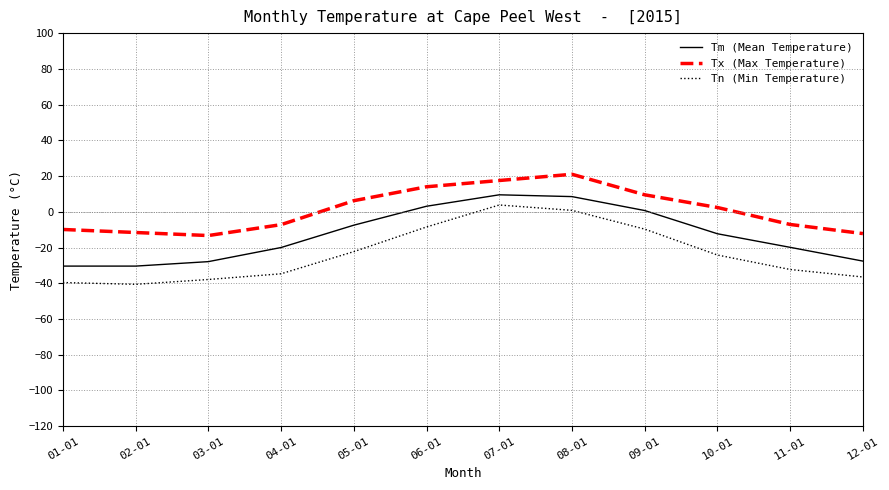

True or false: Tx (Max Temperature) and Tm (Mean Temperature) intersect in this chart.

False